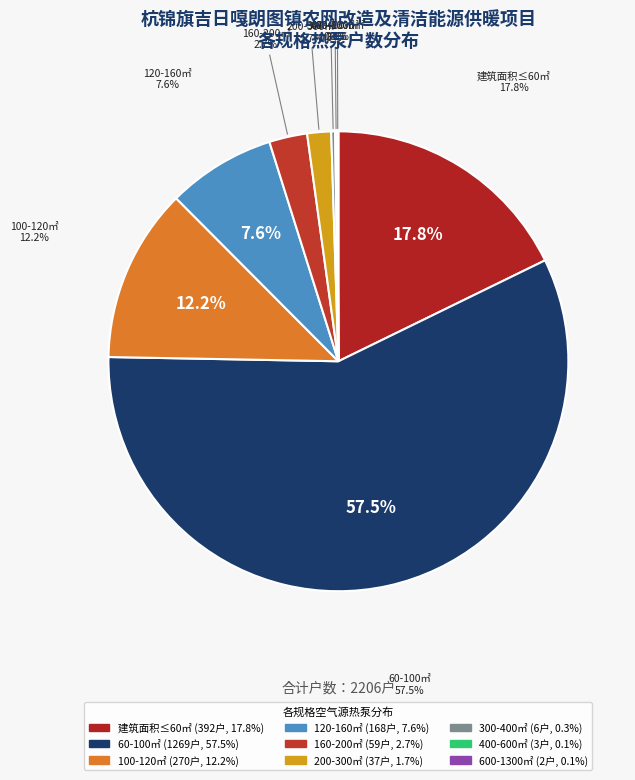

Rank the categories by value from highest to lowest.

60㎡＜建筑面积≤100㎡
5匹空气源热泵, 建筑面积≤60㎡
3匹空气源热泵, 100㎡＜建筑面积≤120㎡
6匹空气源热泵, 120㎡＜建筑面积≤160㎡
8匹空气源热泵, 160㎡＜建筑面积≤200㎡
10匹空气源热泵, 200㎡＜建筑面积≤300㎡
15匹空气源热泵, 300㎡＜建筑面积≤400㎡
25匹空气源热泵, 400㎡＜建筑面积≤600㎡
30匹空气源热泵, 600㎡＜建筑面积≤1300㎡
60匹空气源热泵